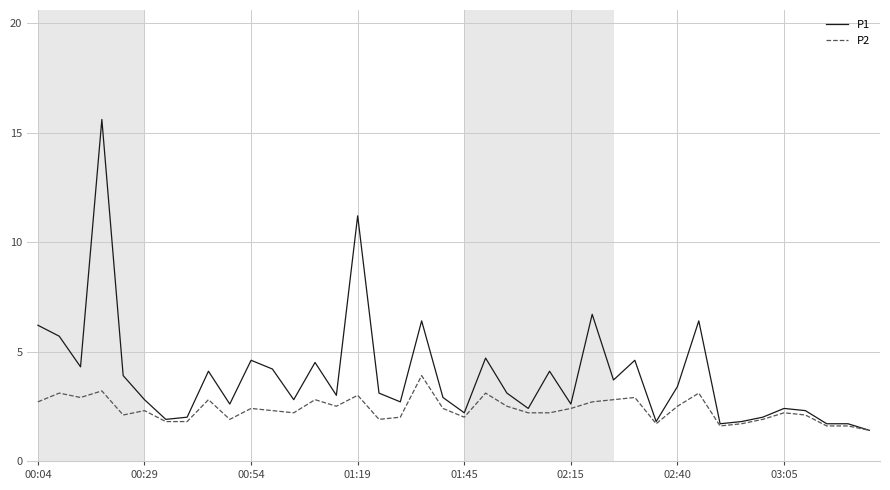

Rank the series by their maximum value, from lowest to highest.

P2, P1